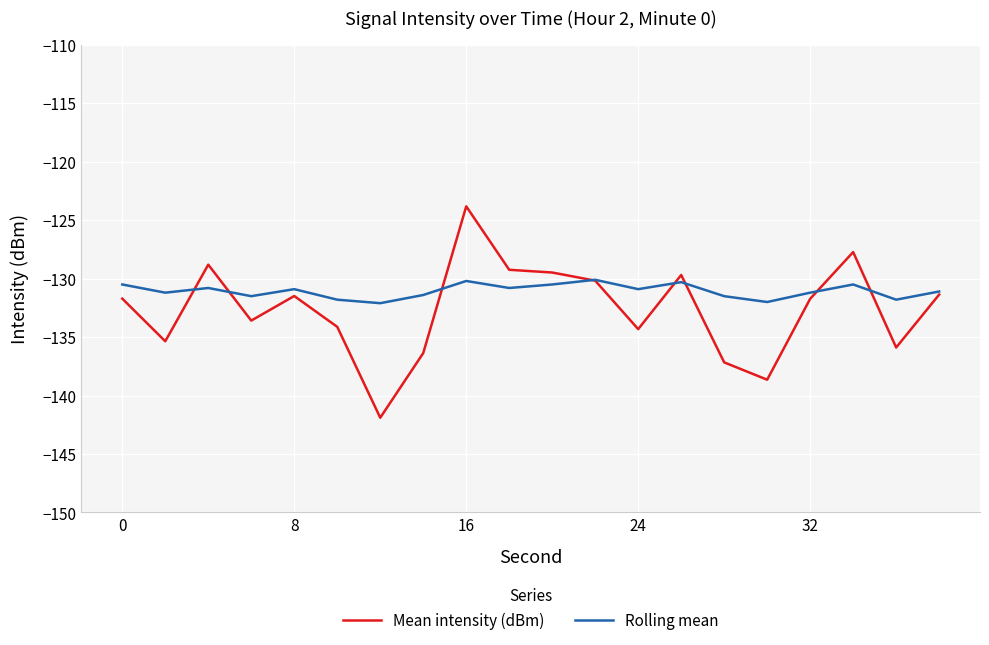

List the series in order of their overall mean, highest first.

Rolling mean, Mean intensity (dBm)